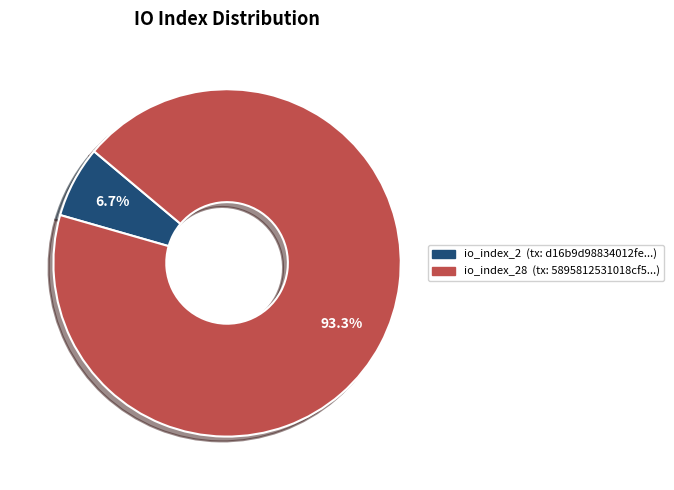

How many slices are in this pie chart?

2